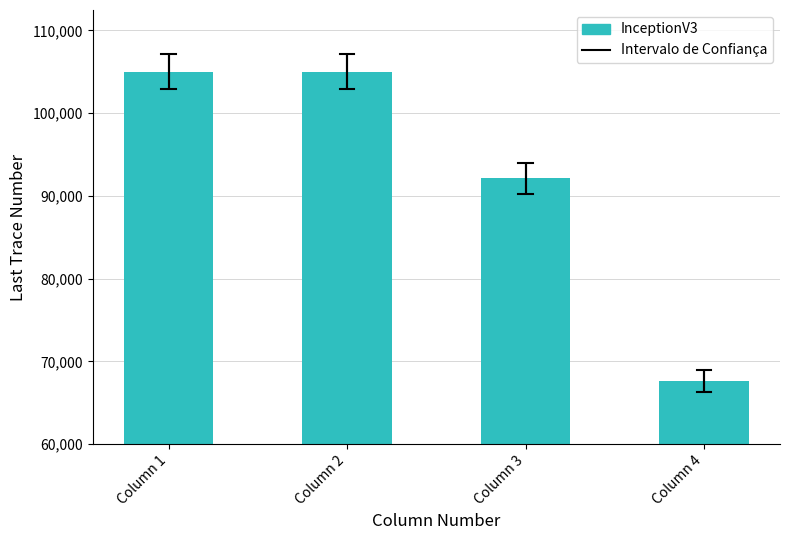

How many categories are shown in the chart?

4